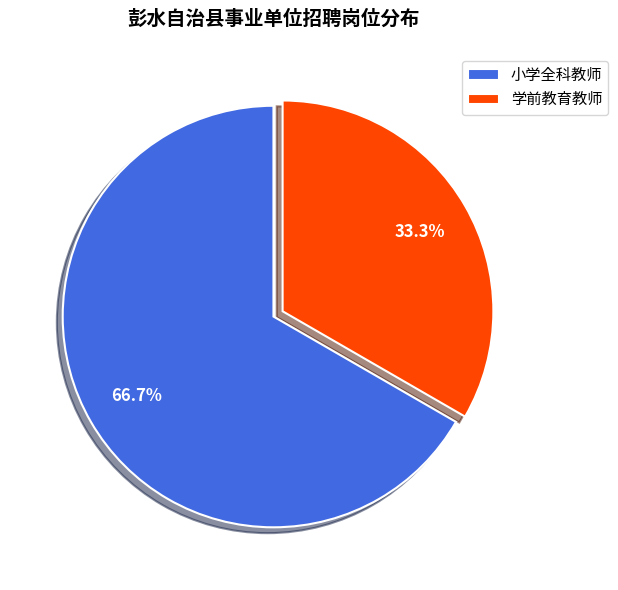

Combined, what portion of the pie is 学前教育教师 and 小学全科教师?

100.0%